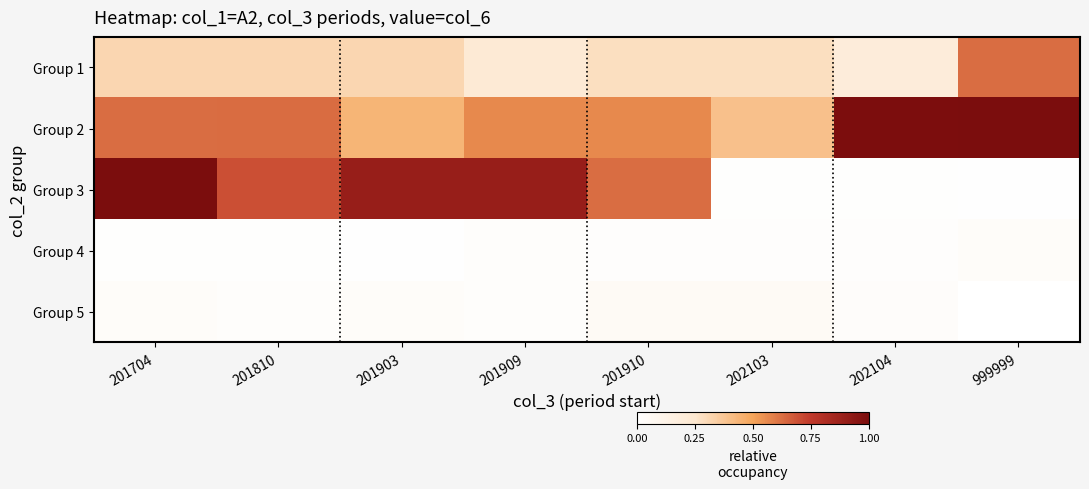

At which category is the sum across all series the highest?

201704